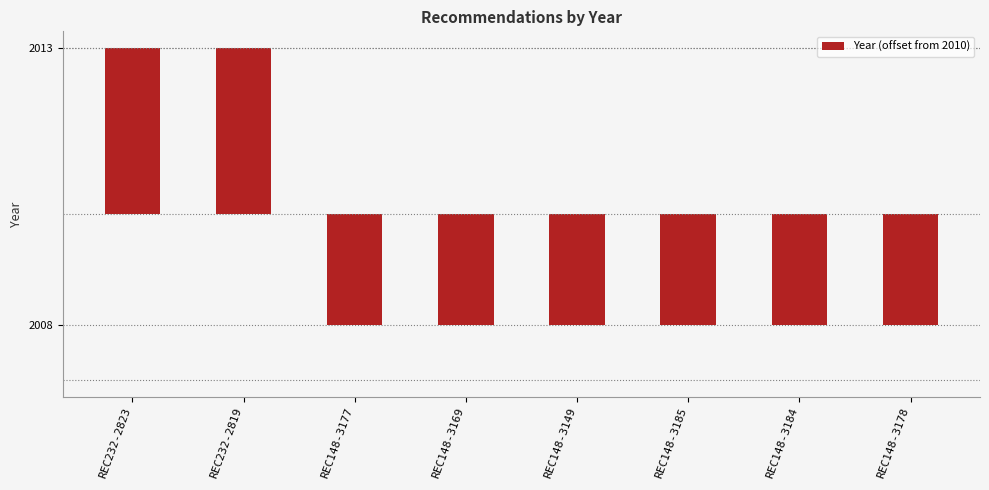

Rank the categories by value from lowest to highest.

REC148-3177, REC148-3169, REC148-3149, REC148-3185, REC148-3184, REC148-3178, REC232-2823, REC232-2819